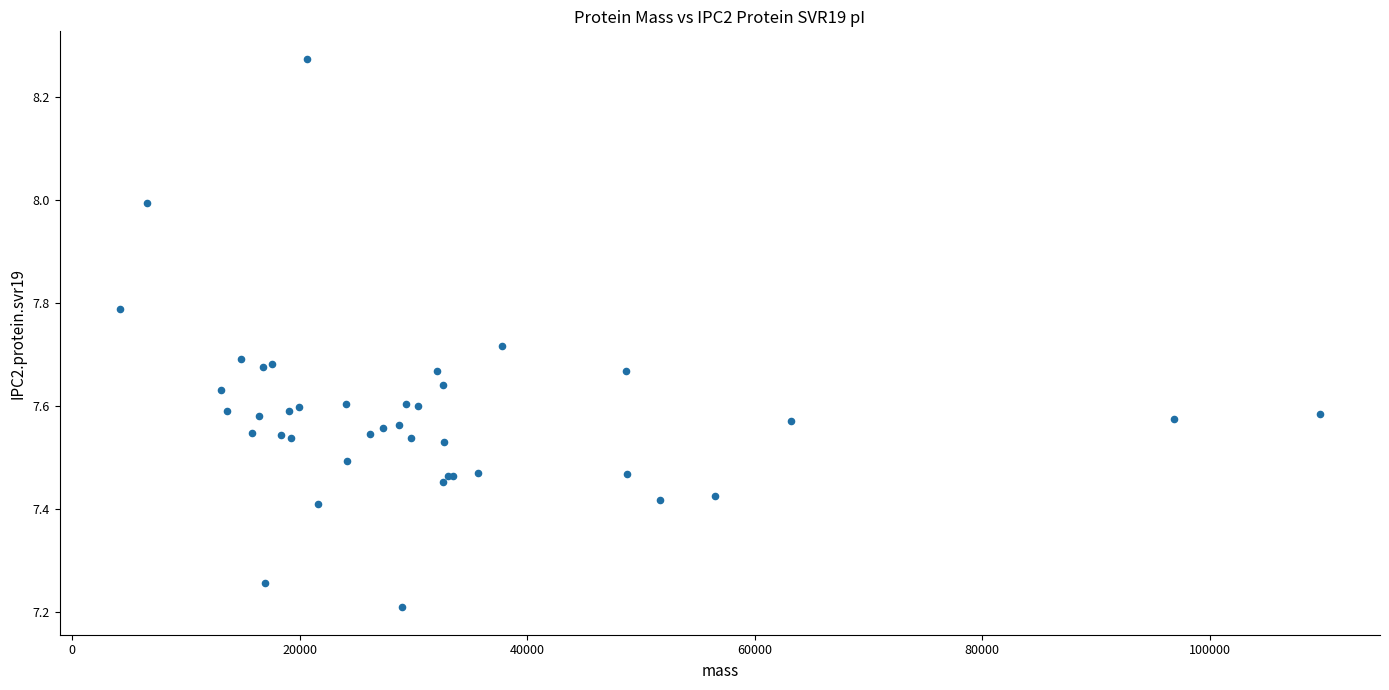

What Y value in the scatter plot is closest to 7?

7.2